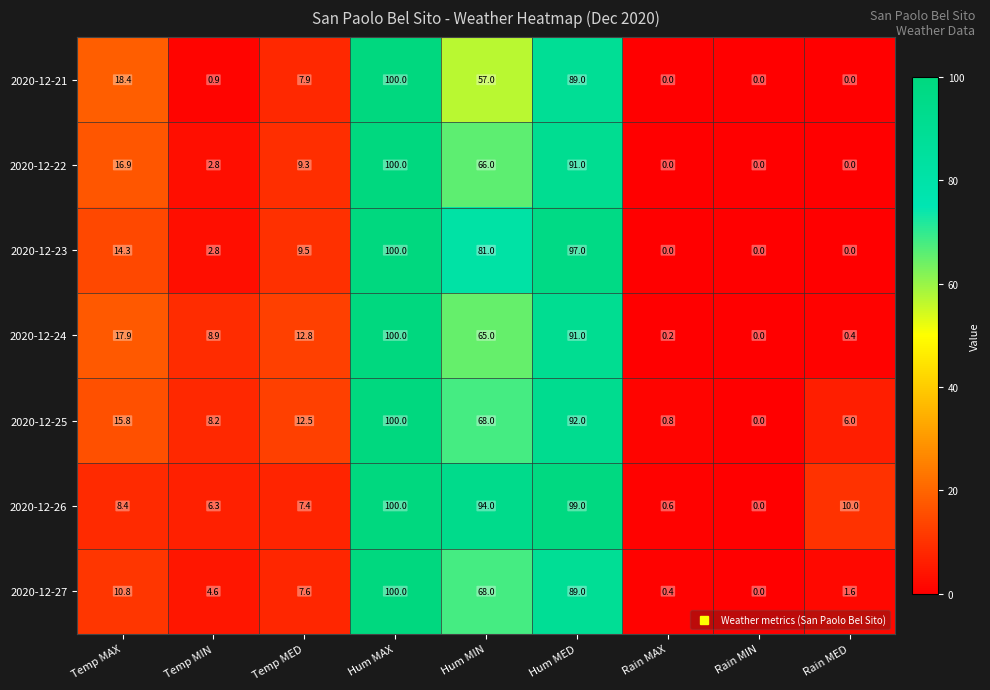

List the labels in order of 2020-12-24 value, smallest first.

Rain MIN, Rain MAX, Rain MED, Temp MIN, Temp MED, Temp MAX, Hum MIN, Hum MED, Hum MAX